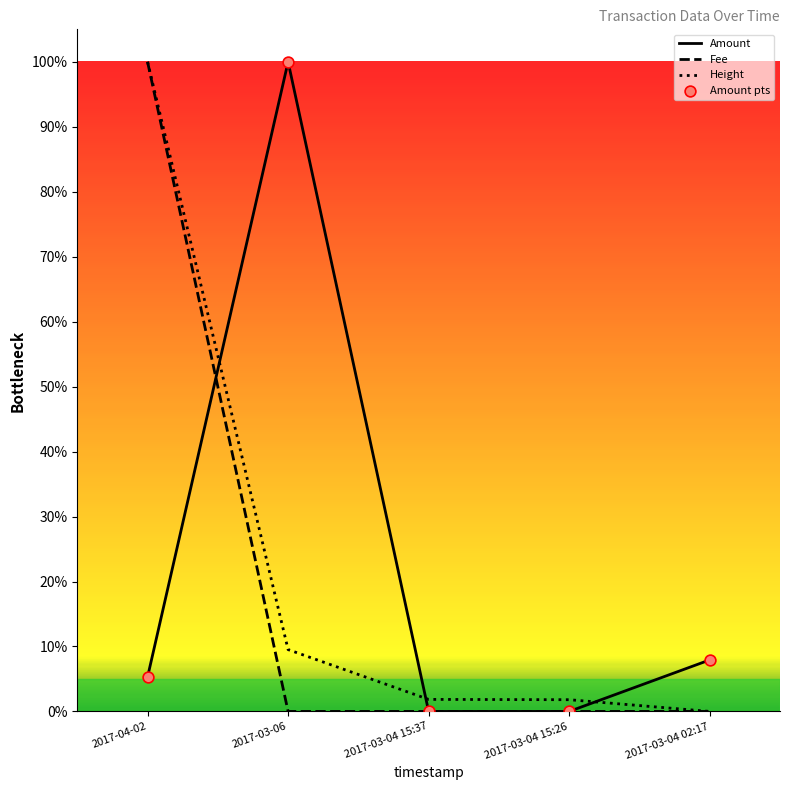

At which category is the sum across all series the highest?

2017-04-02